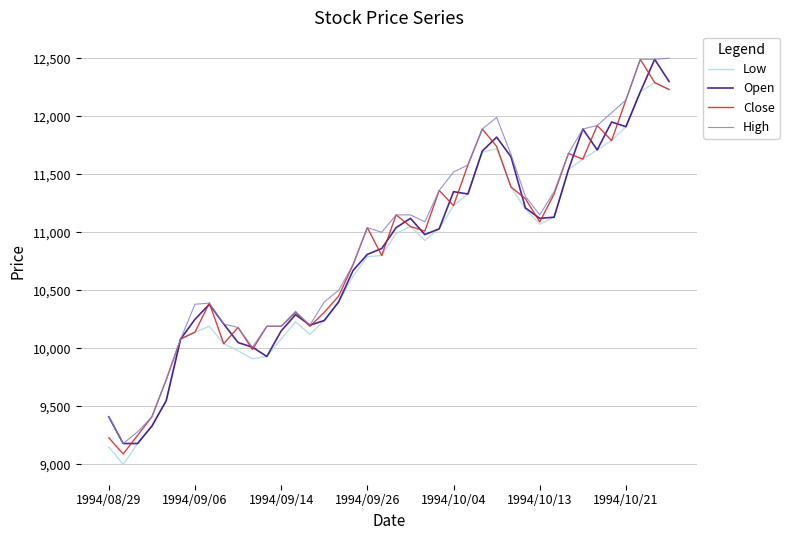

What is the greatest value displayed?

12500